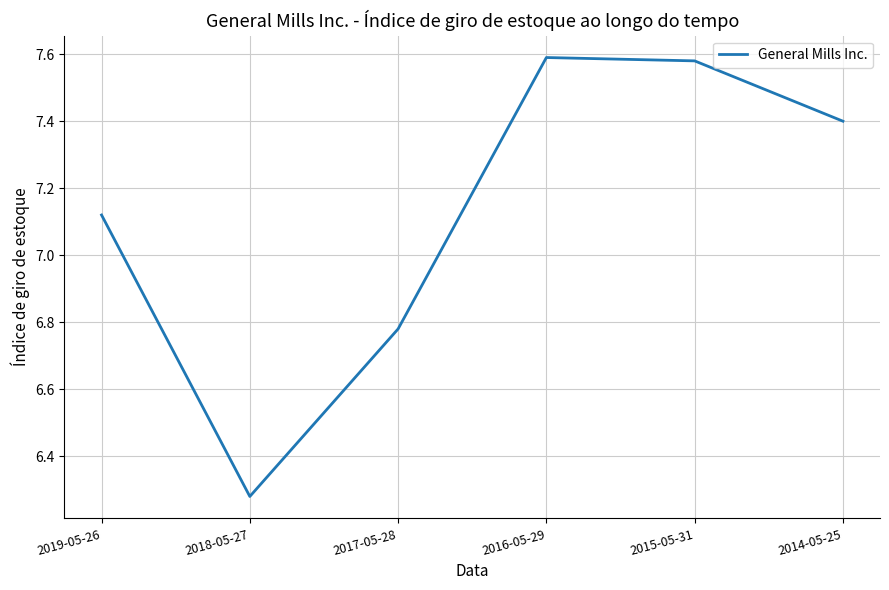

Which label corresponds to the smallest value in the chart?

2018-05-27